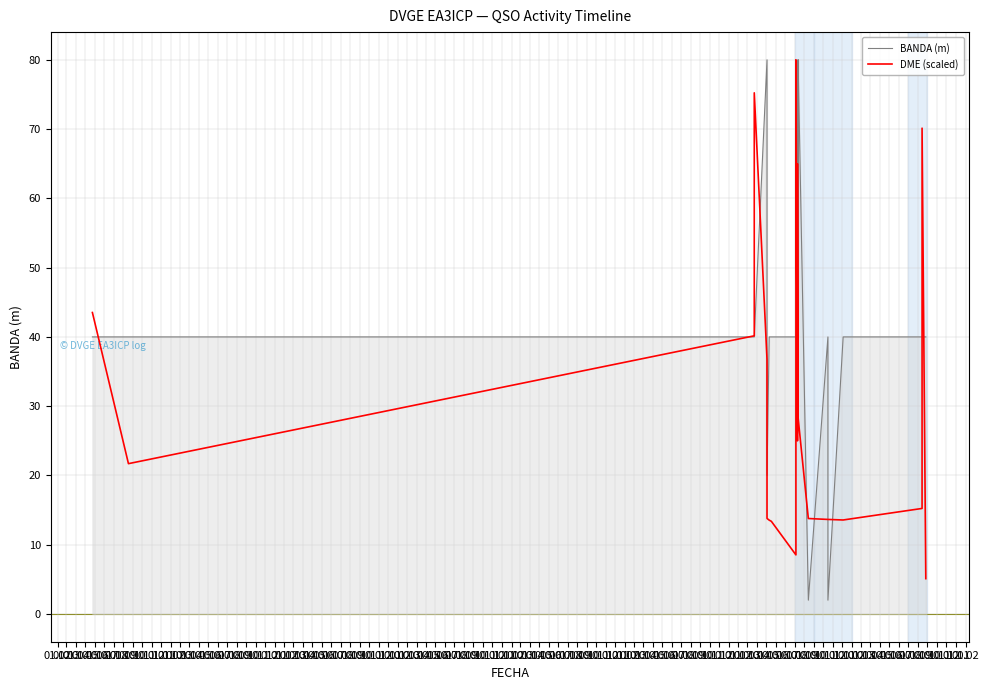

What are all the series names shown in the legend?

BANDA (m), DME (scaled)